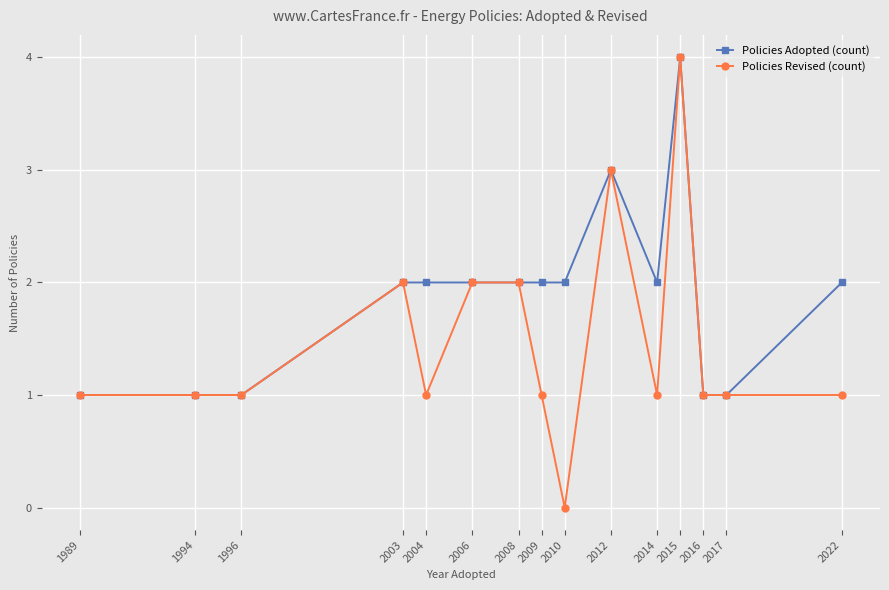

Rank the series by their average value, from highest to lowest.

Policies Adopted (count), Policies Revised (count)